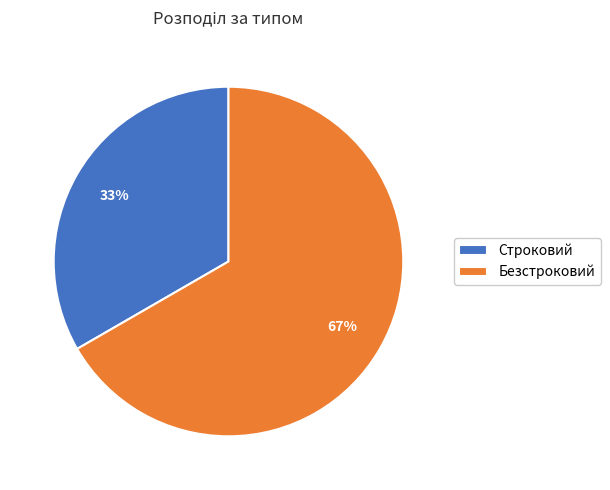

Which slice is the largest?

Безстроковий